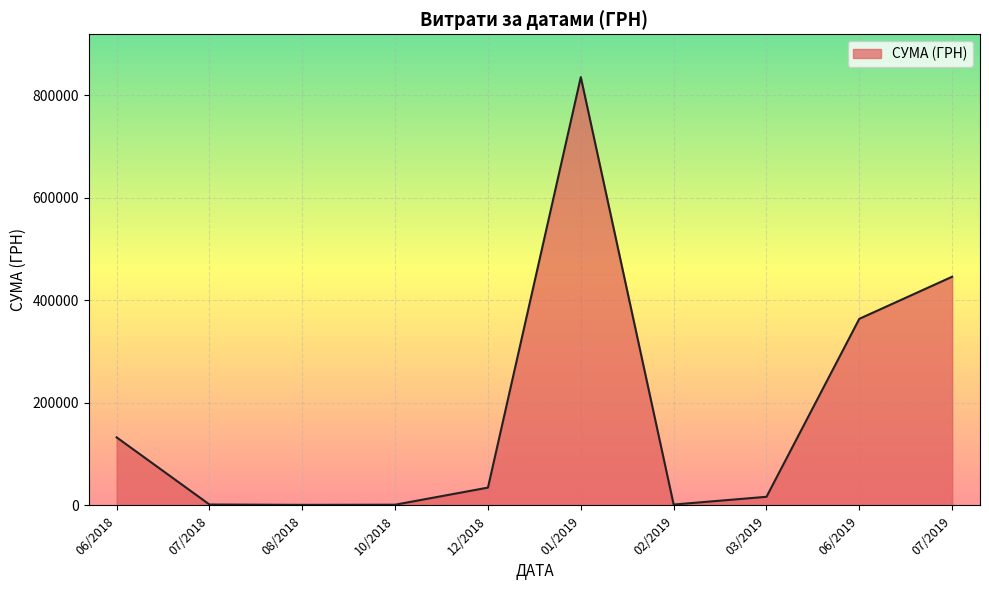

The value at 06/2019 is 117686.3. True or false?

False